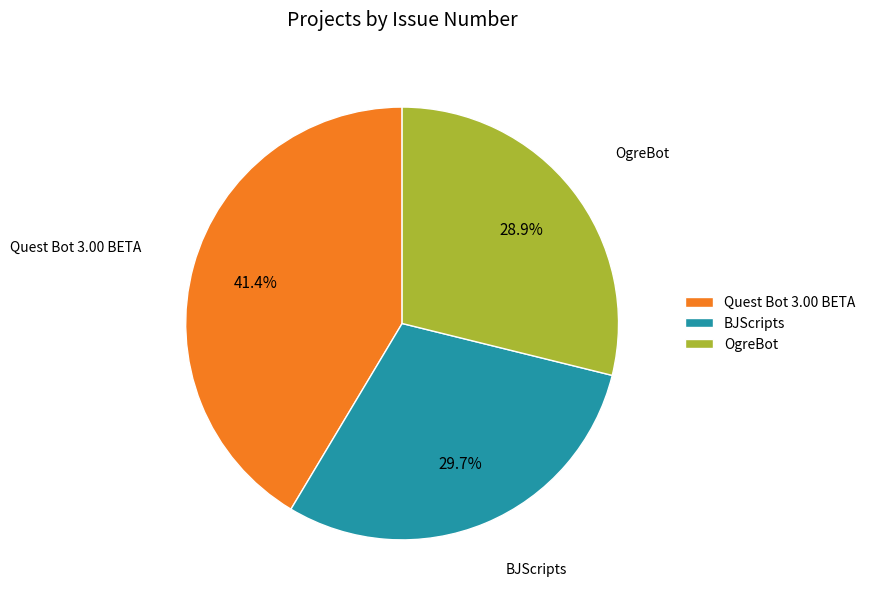

Rank the categories by value from highest to lowest.

Quest Bot 3.00 BETA, BJScripts, OgreBot